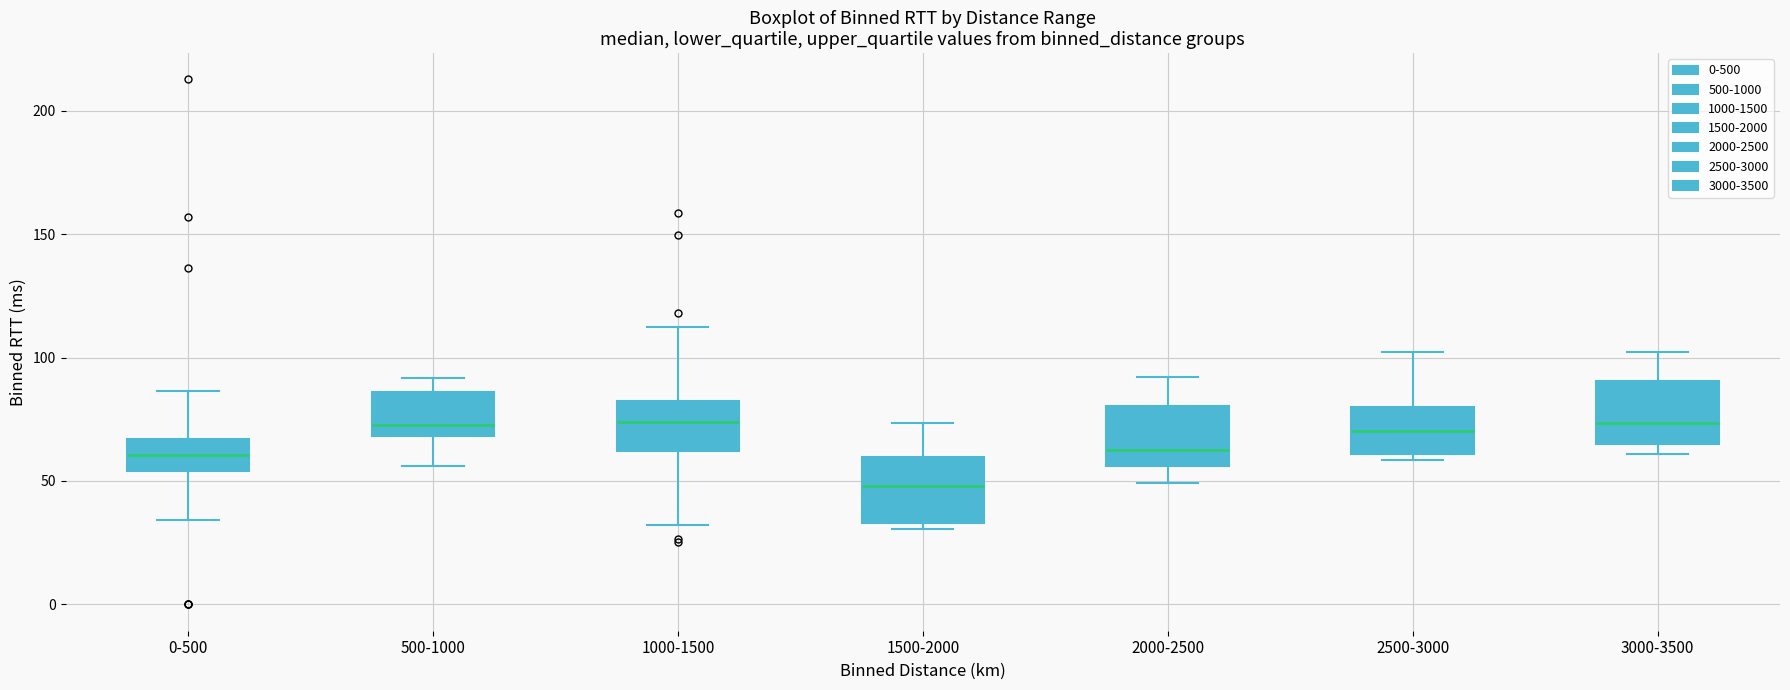

Which box has the lowest median line?

1500-2000